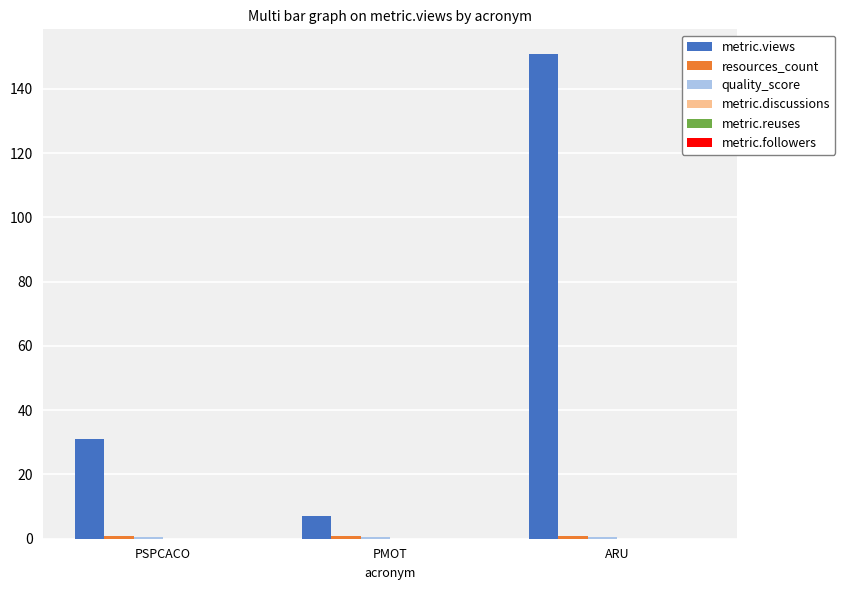

Which series has the largest range (max minus min)?

metric.views